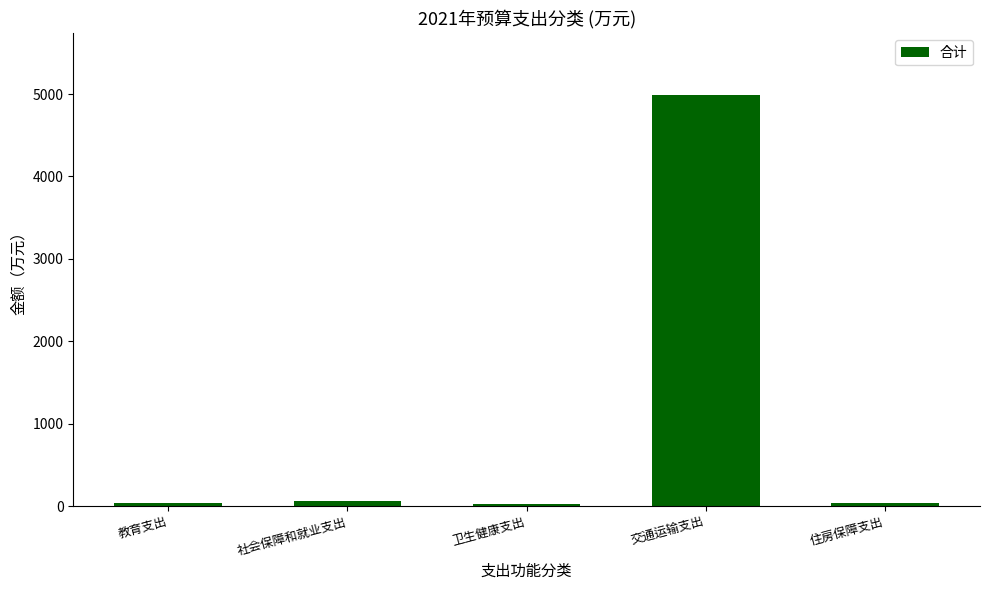

What is the label of the 3rd bar from the right?

卫生健康支出